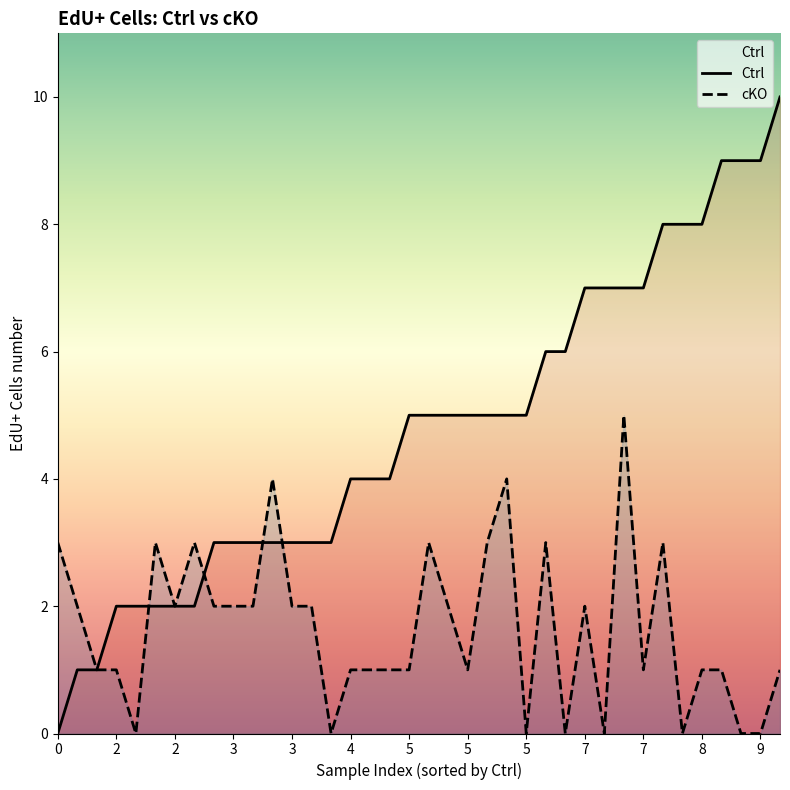

What is the difference between the maximum and minimum values in the Ctrl series?

10